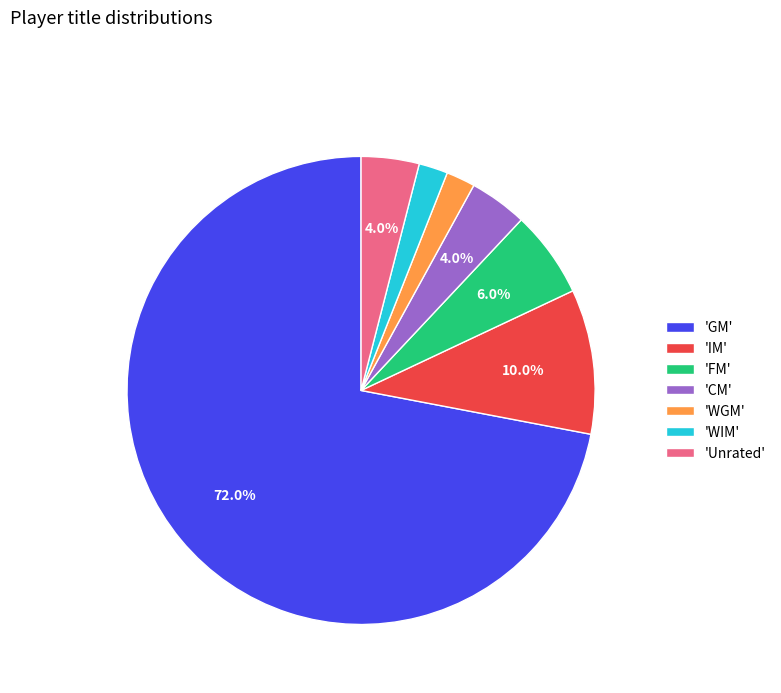

What is the largest slice in the pie chart?

'GM'